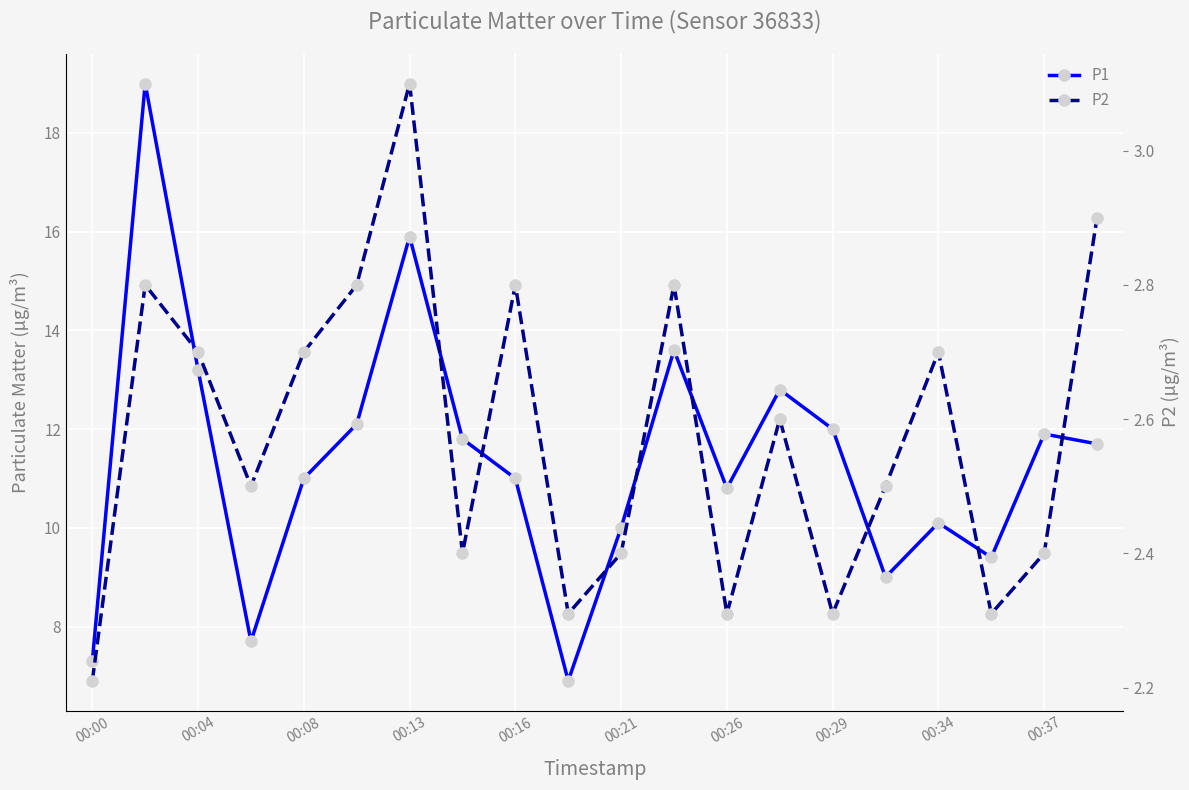

List the series in order of their overall mean, lowest first.

P2, P1